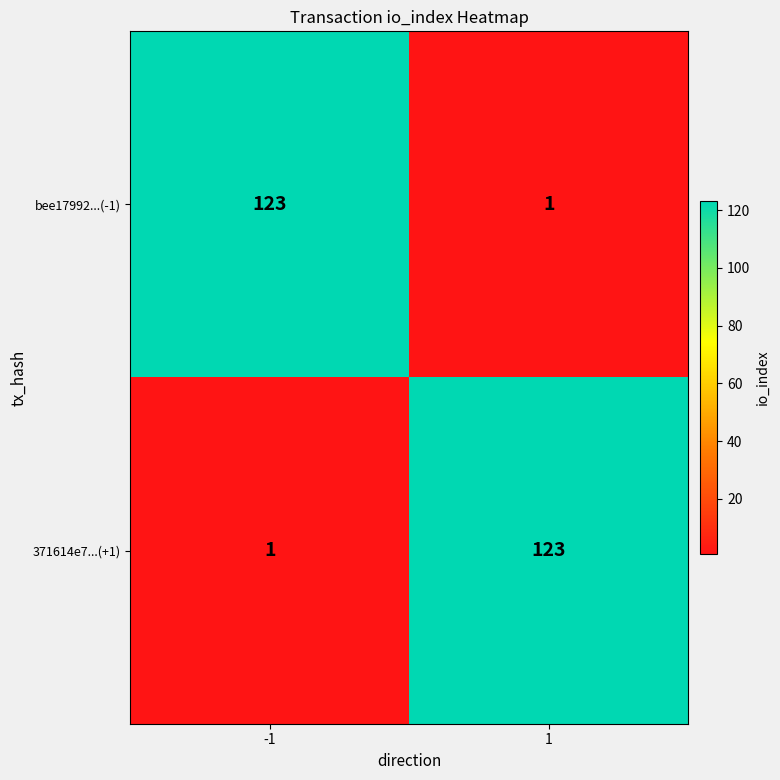

Is it true that bee17992...(-1) equals 1 at 1?

True